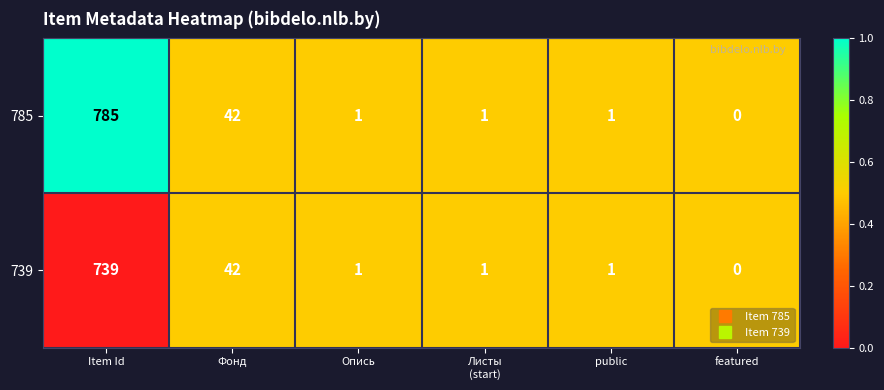

Count the number of categories in the chart.

6